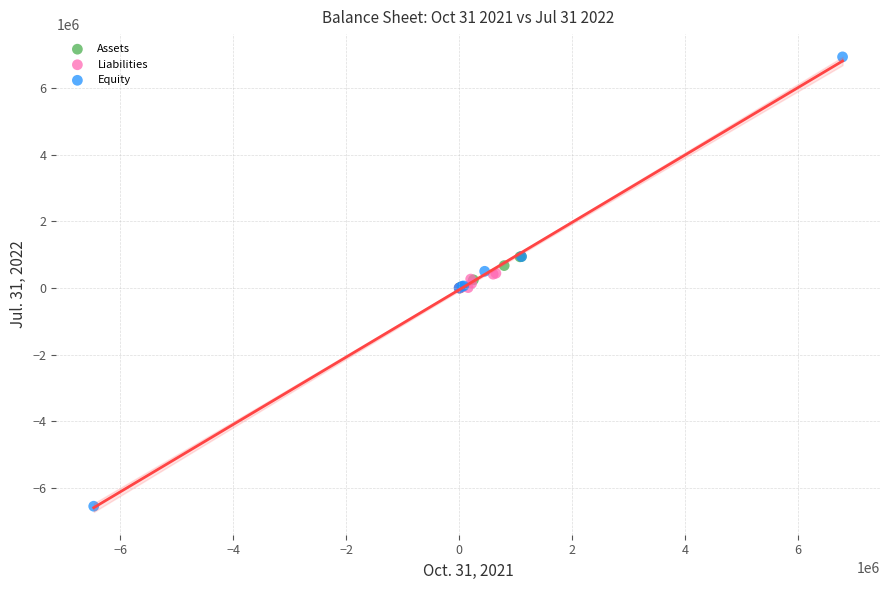

Which series contains the highest Y value?

Equity